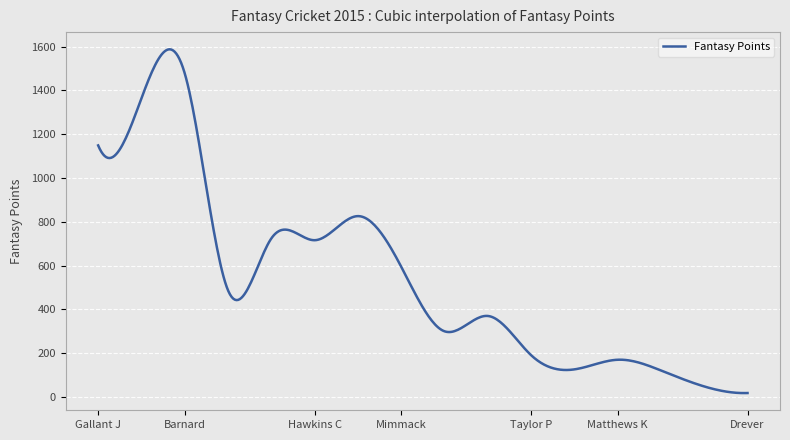

What is the difference between the maximum and minimum values?

1570.2